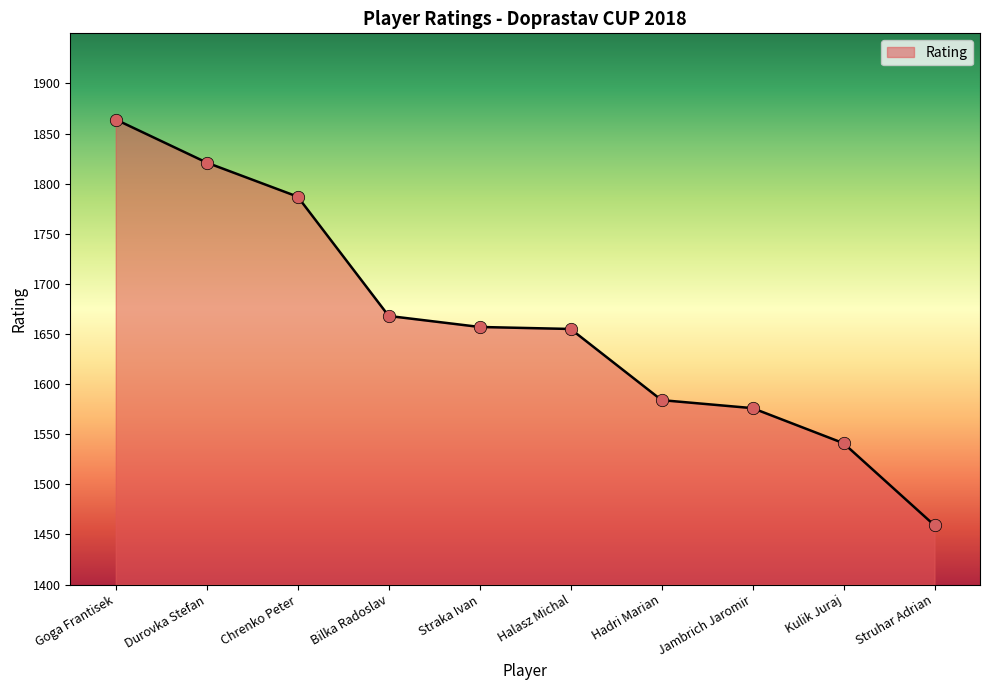

Between Hadri Marian and Bilka Radoslav, which is larger?

Bilka Radoslav